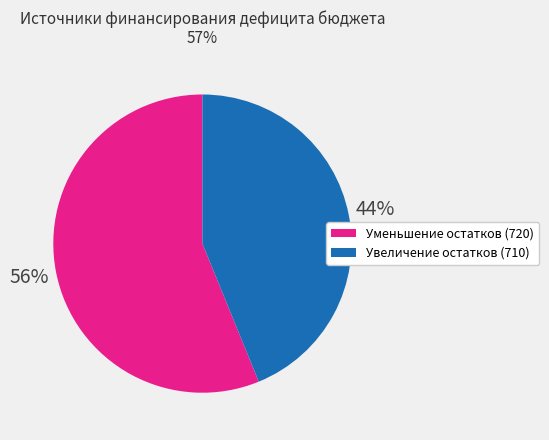

Is there any slice that represents more than half of the pie?

Yes